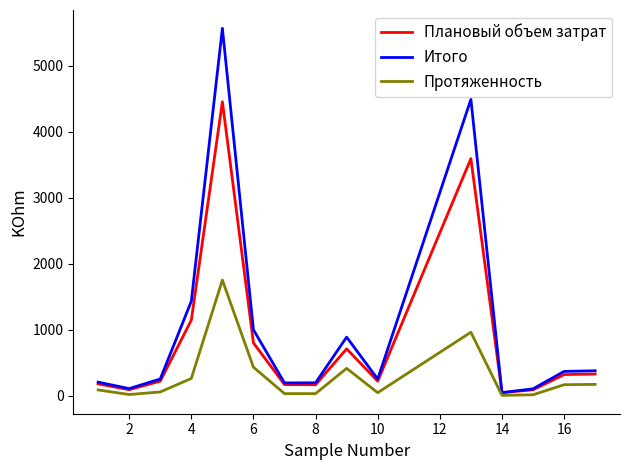

What is the greatest value displayed?

5563.2